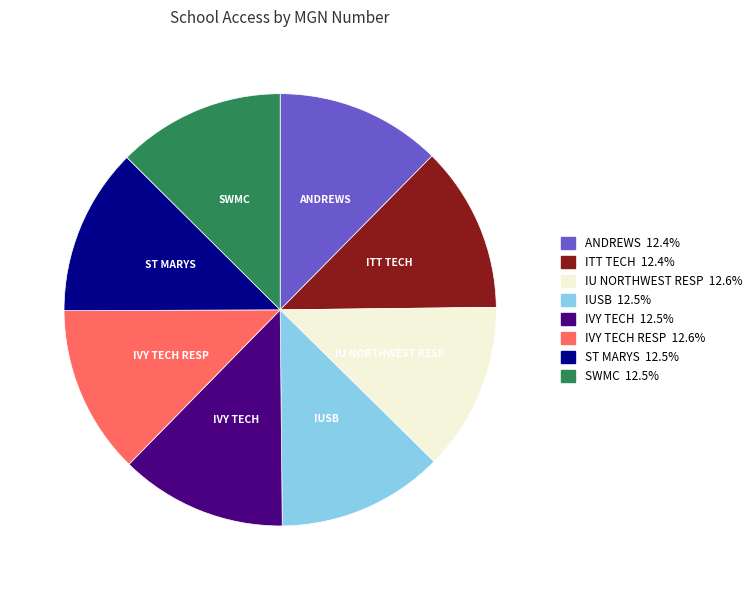

What is the ratio of the value at ANDREWS to the value at IU NORTHWEST RESP?

1.0